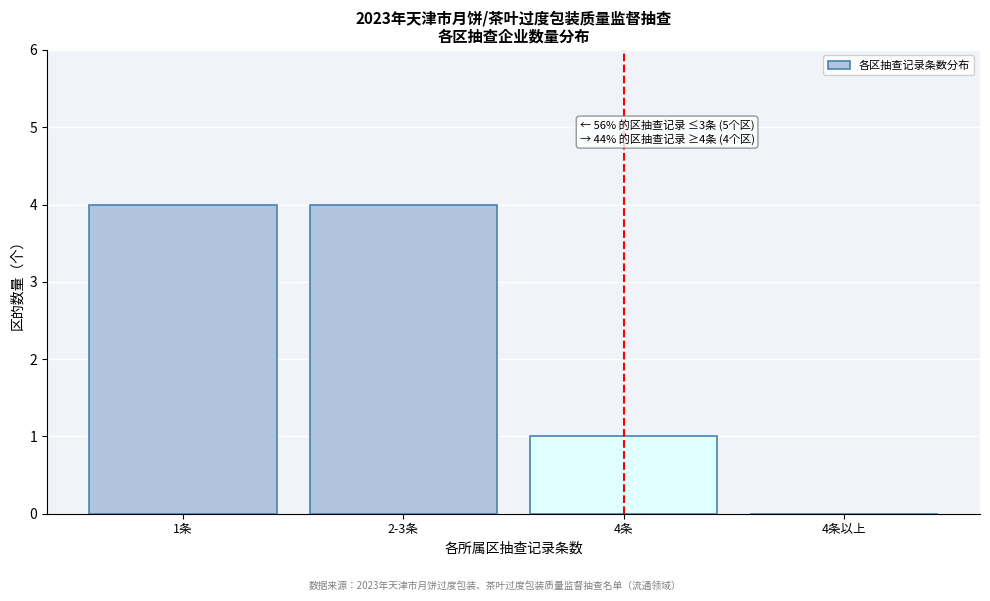

The chart shows a value of -2 at 4条以上. True or false?

False